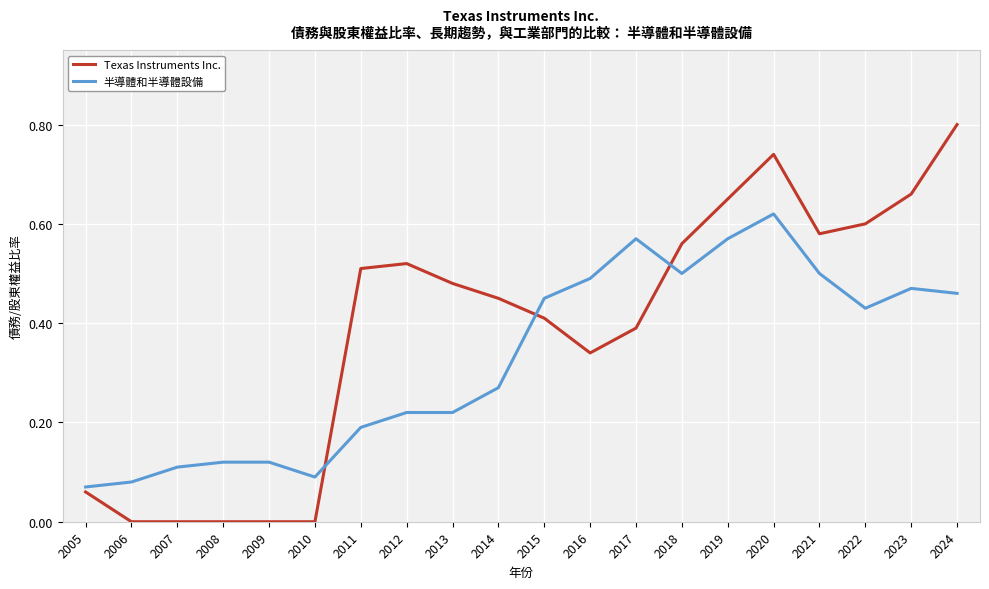

The Texas Instruments Inc. series shows 0.7 at 2012. True or false?

False